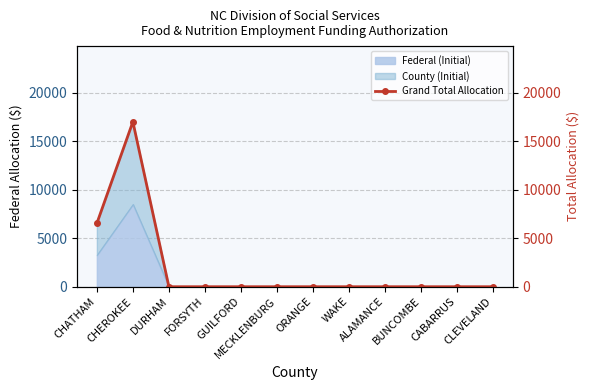

True or false: the data shows 0.0 at WAKE.

True